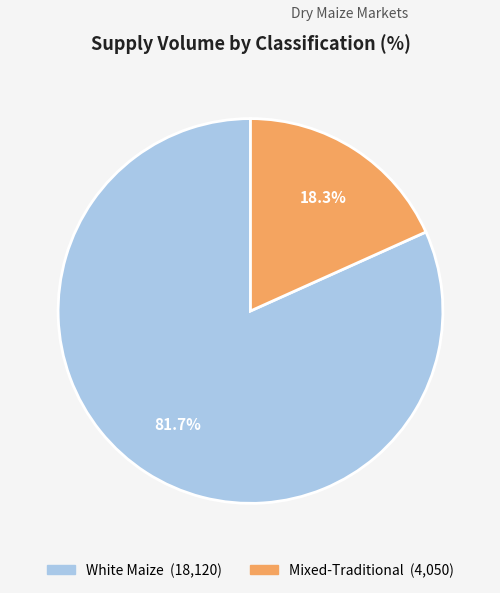

Is there any slice that represents more than half of the pie?

Yes